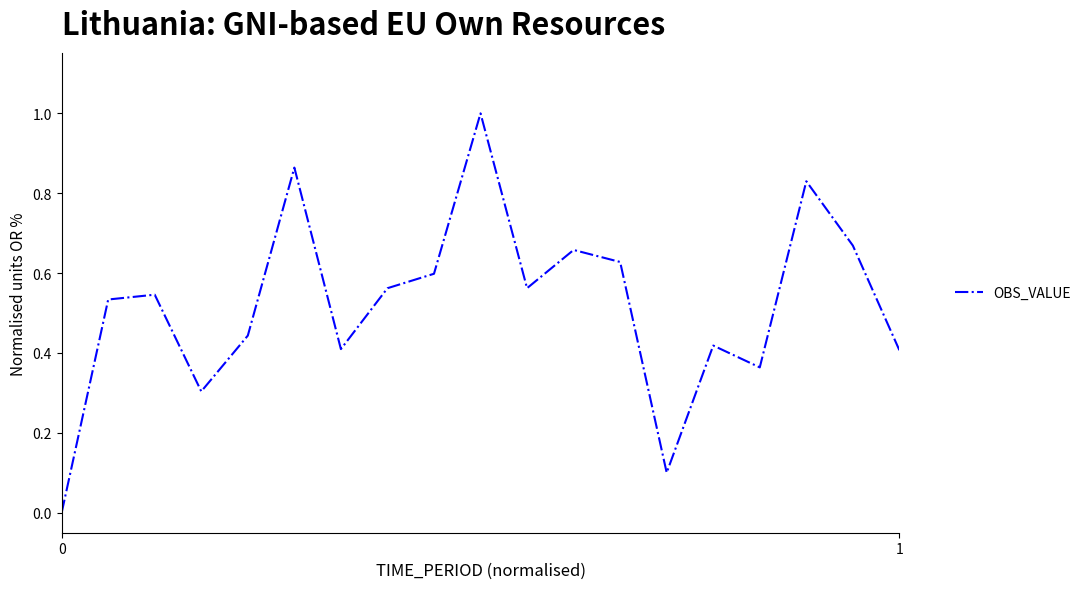

What is the greatest value displayed?

1.0